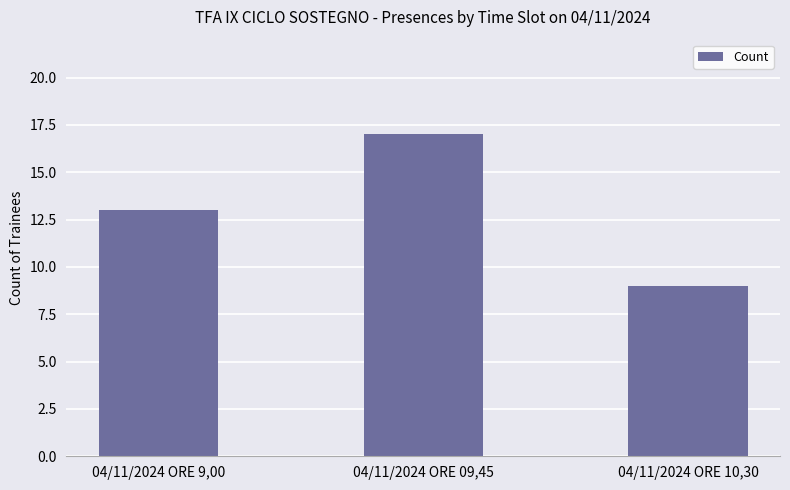

What is the value of the 1st bar from the left?

13